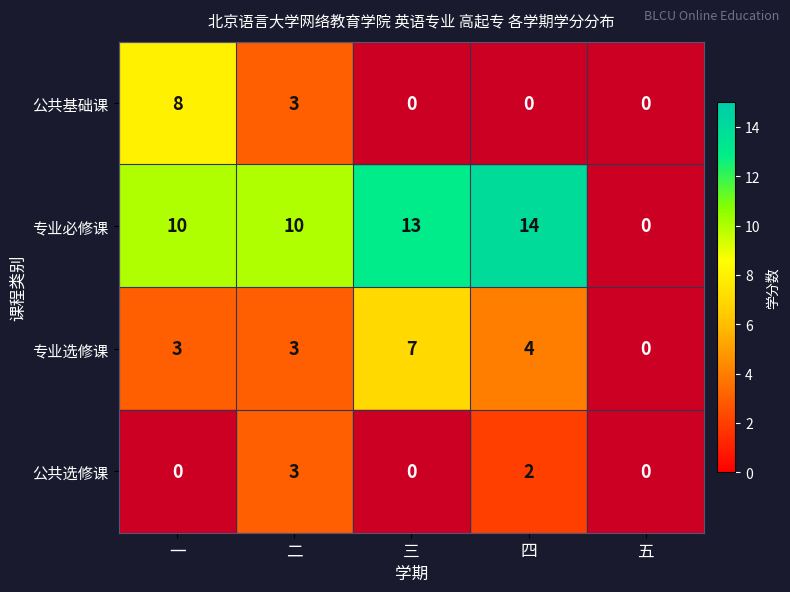

Is it true that 公共基础课 equals 1.9 at 二?

False